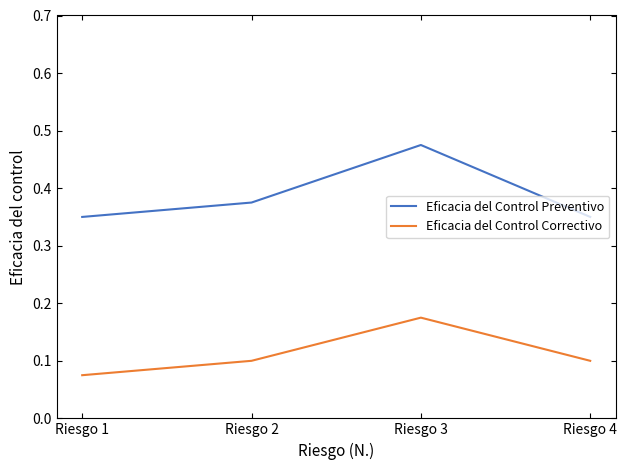

At which category is the sum across all series the highest?

Riesgo 3